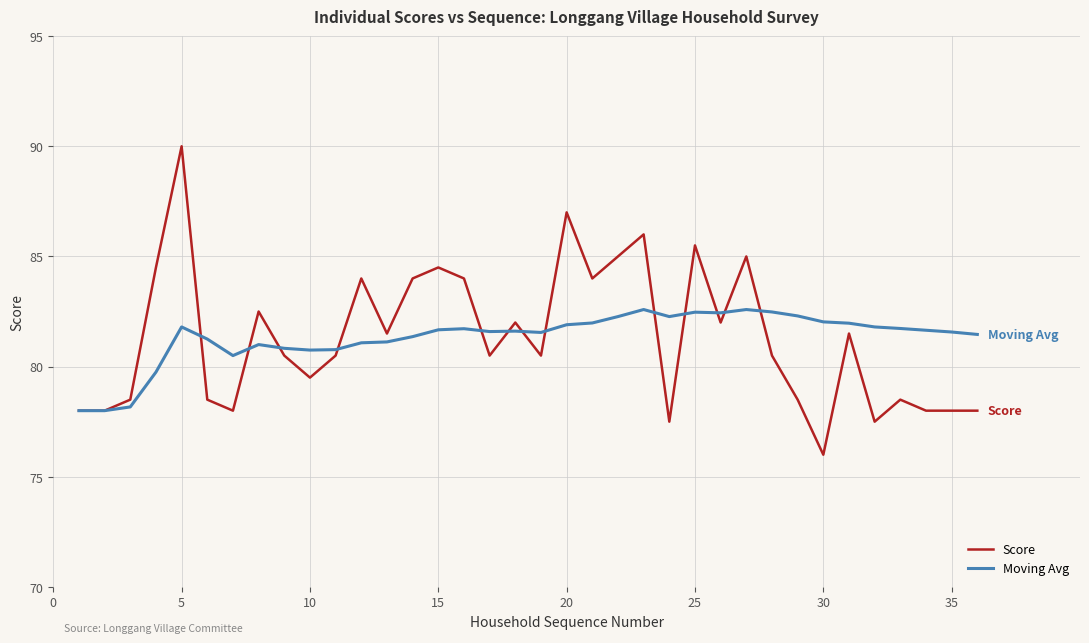

What is the sum of all Moving Avg values?

2928.0